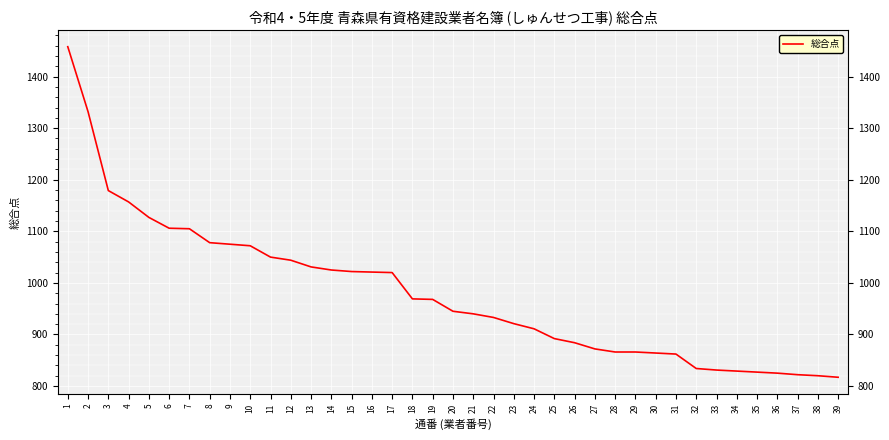

What is the sum of all values?

38200